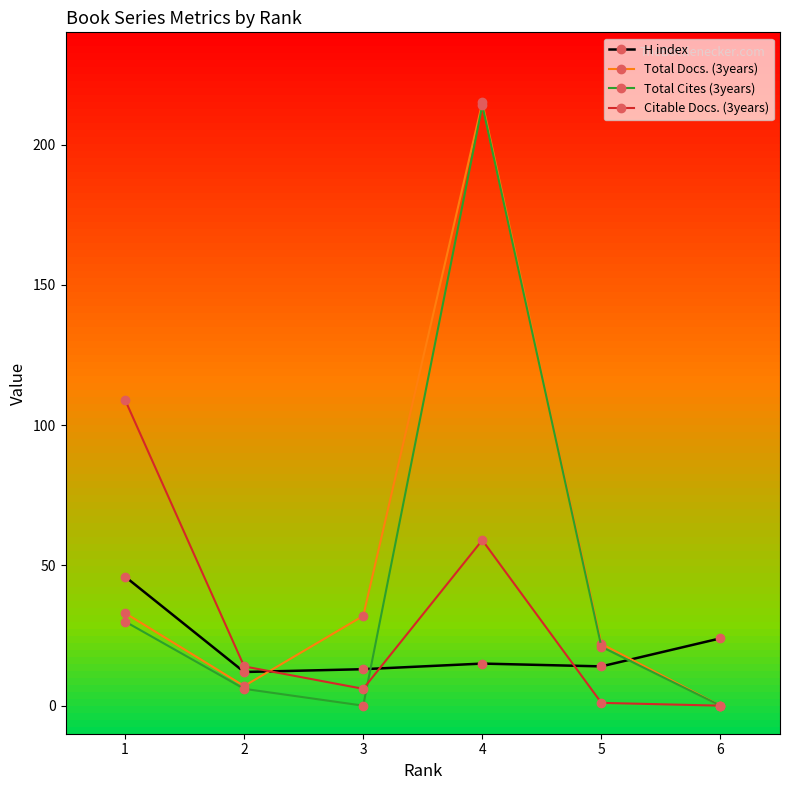

List the series in order of their overall mean, highest first.

Total Docs. (3years), Total Cites (3years), Citable Docs. (3years), H index